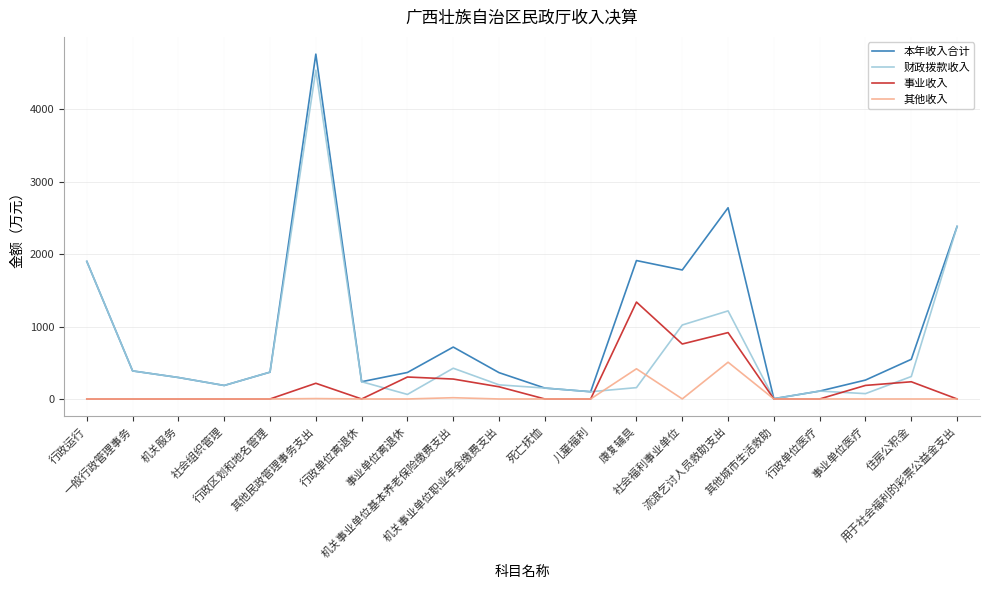

What are all the series names shown in the legend?

本年收入合计, 财政拨款收入, 事业收入, 其他收入